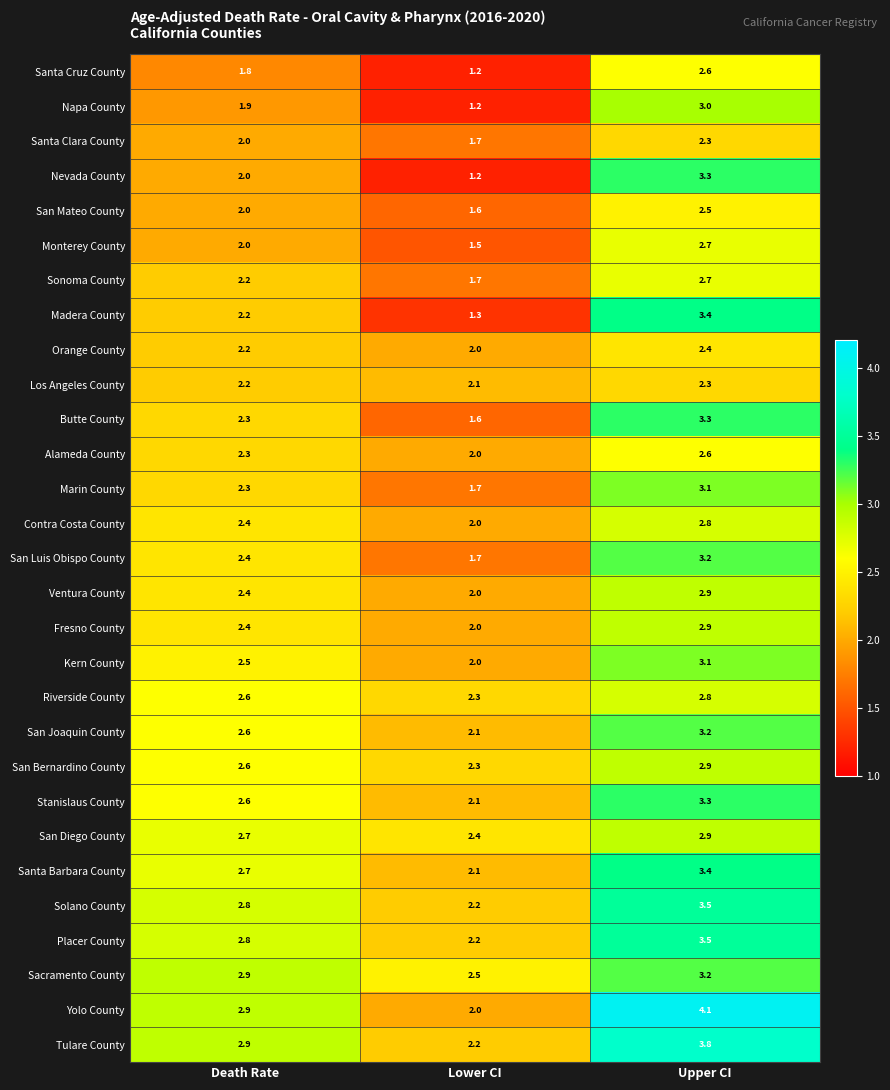

Is it true that Alameda County equals 0.5 at Lower CI?

False